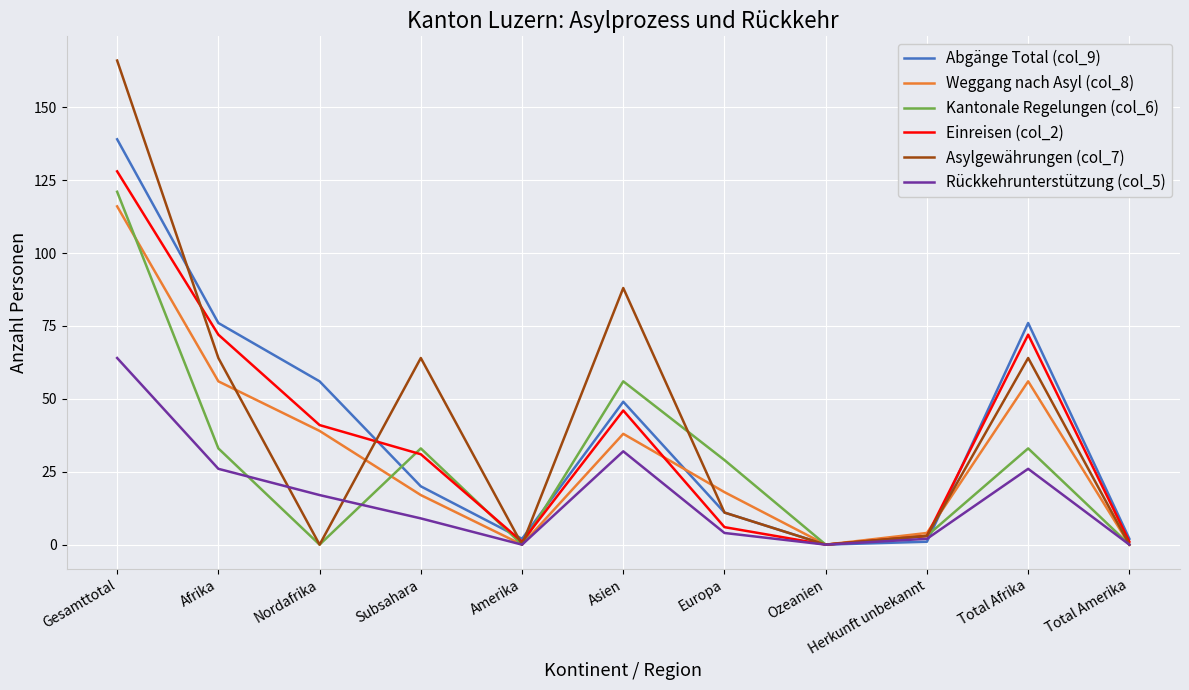

Does the chart have visible grid lines?

Yes